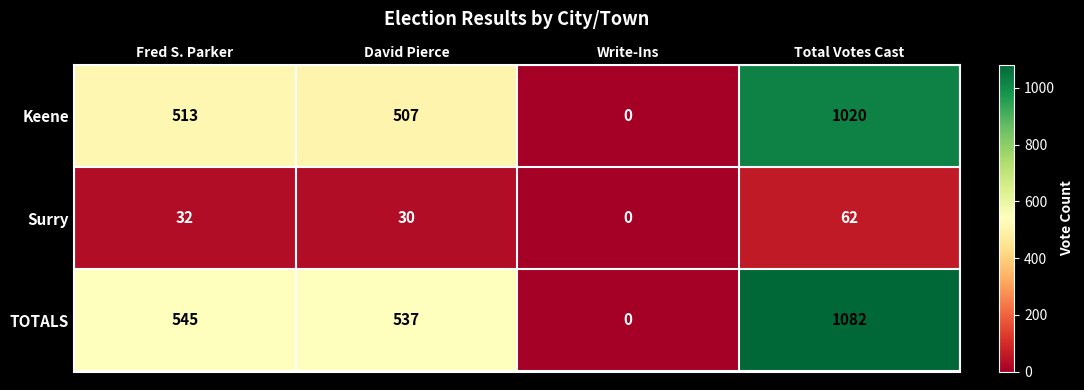

What is the total value across all series at David Pierce?

1074